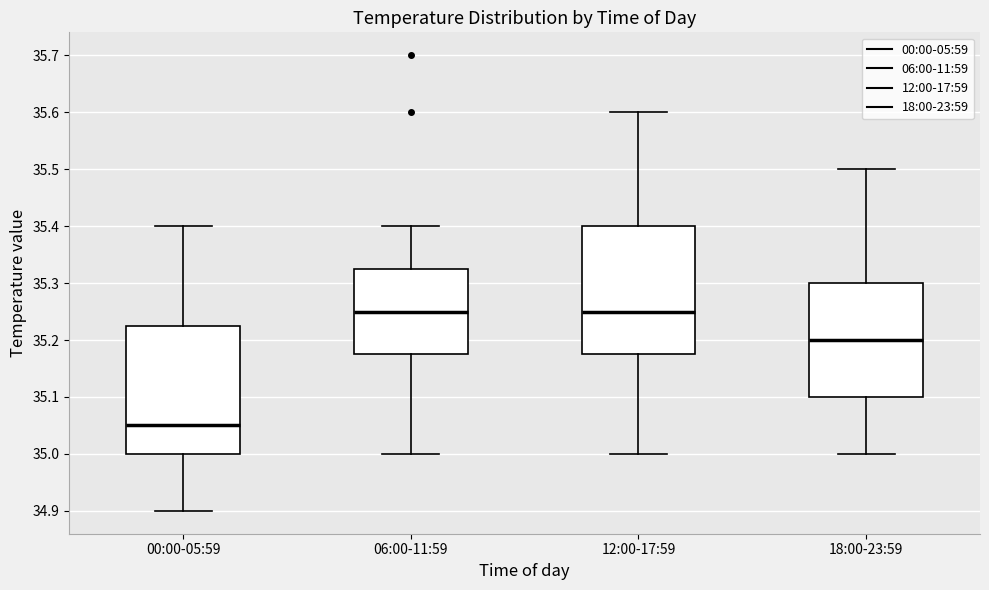

Reading left to right, read every box against the y-axis: the position of its median line, the range the box covers, and the ends of its whiskers. The values are not printed on the chart, so give them approximately, as read against the axis.

00:00-05:59: median 35.05, box 35.00 to 35.23, whiskers 34.90 to 35.40
06:00-11:59: median 35.25, box 35.18 to 35.33, whiskers 35.00 to 35.40
12:00-17:59: median 35.25, box 35.18 to 35.40, whiskers 35.00 to 35.60
18:00-23:59: median 35.20, box 35.10 to 35.30, whiskers 35.00 to 35.50